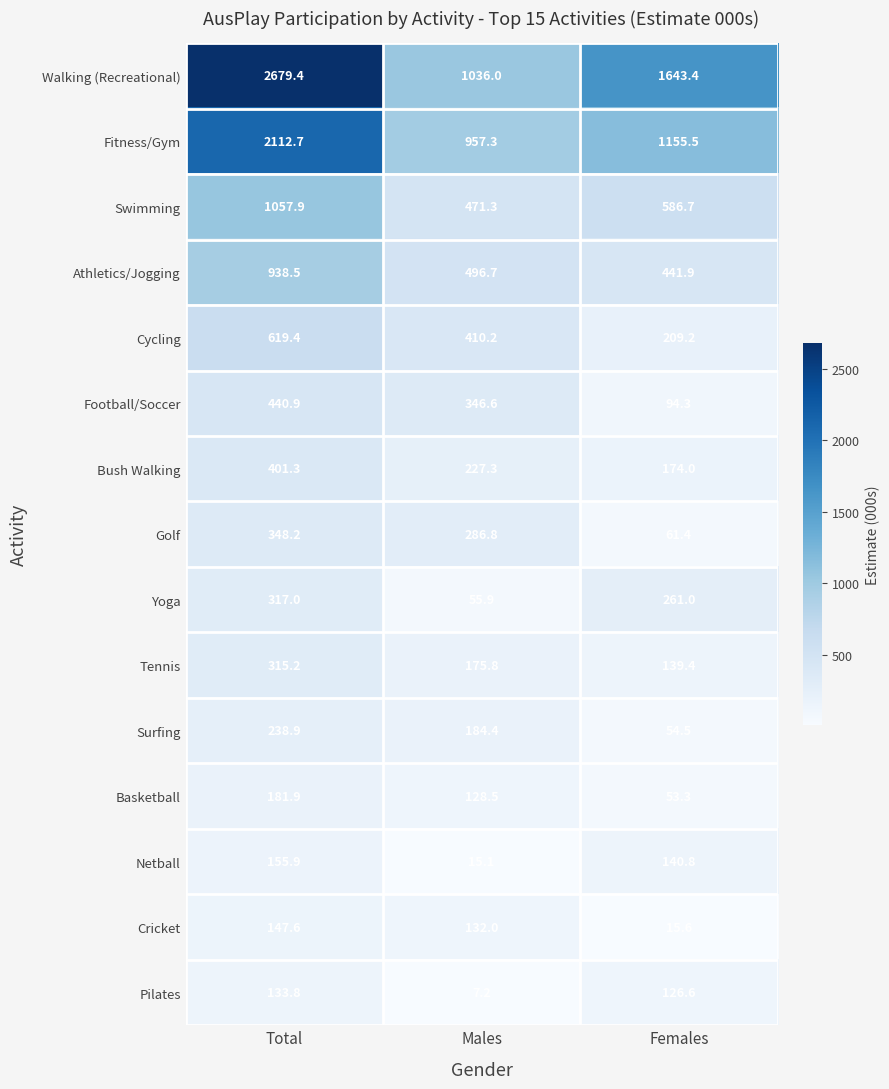

What is the difference between the maximum and minimum values in the Athletics/Jogging series?

496.6